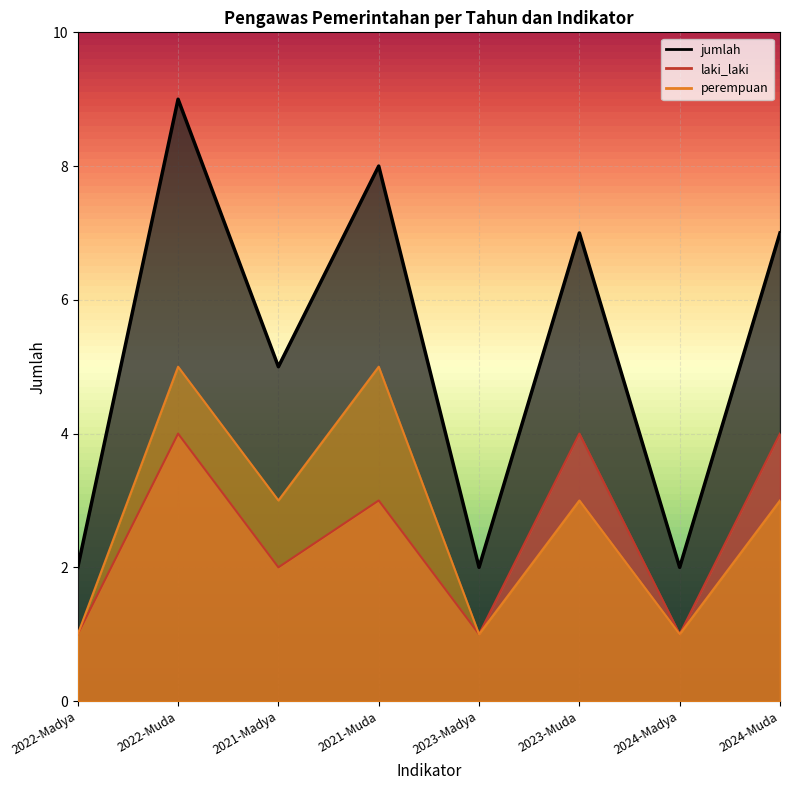

What is the sum of all laki_laki values?

20